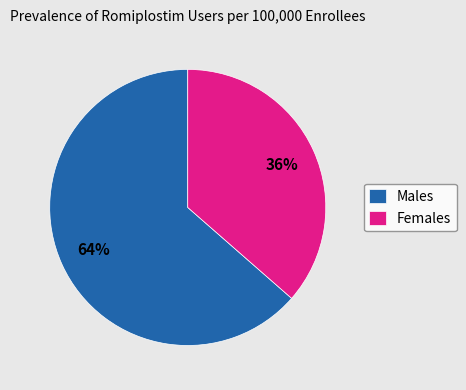

What is the largest slice in the pie chart?

Males